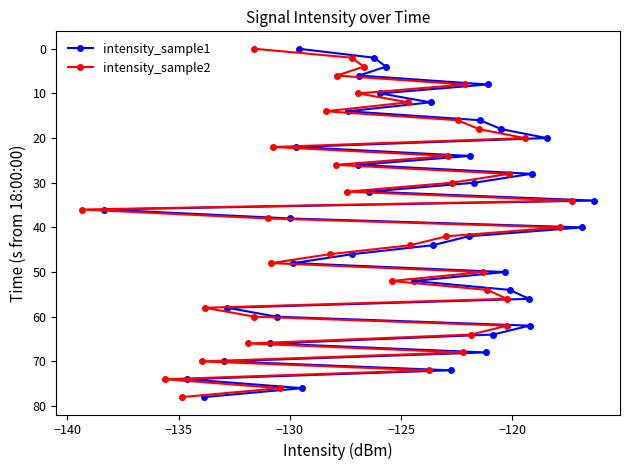

What is the value of the intensity_sample1 point at the 1st from the left?

36